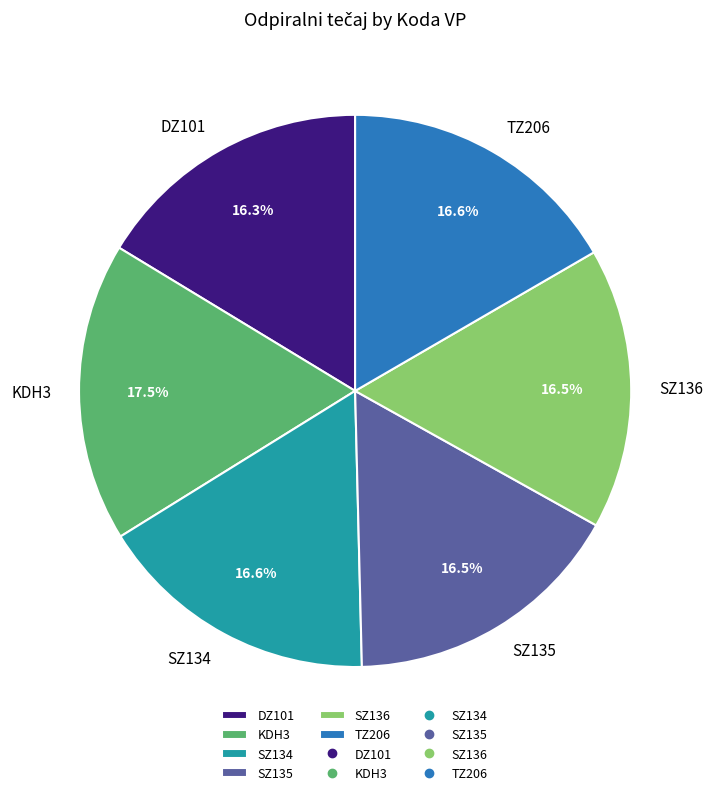

Is it true that SZ134 is 17% of the pie?

True